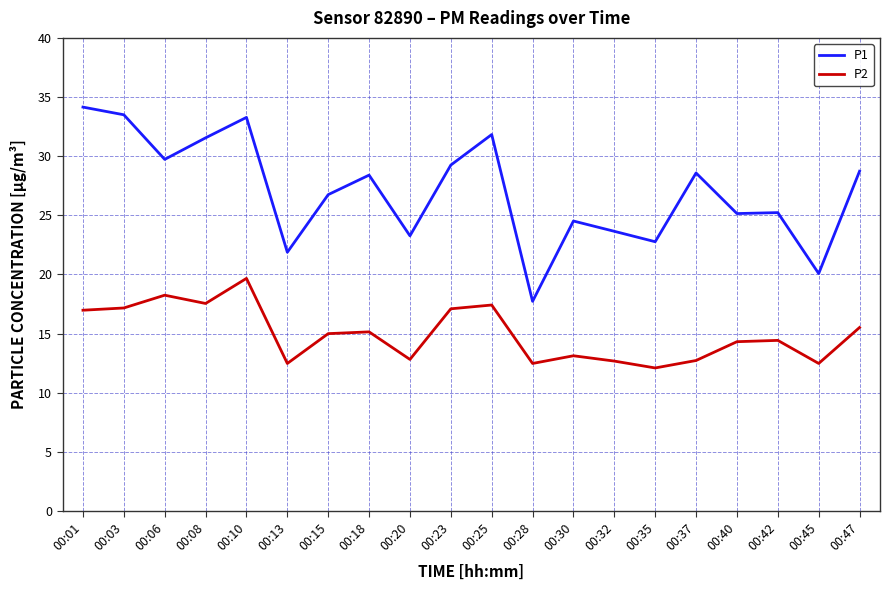

What is the average value of the P2 series?

15.0